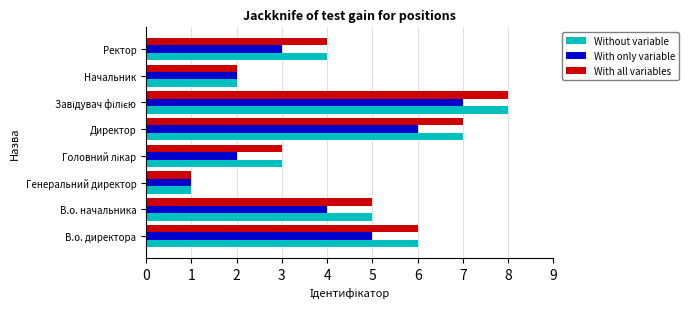

Is it true that With only variable equals 6 at Директор?

True